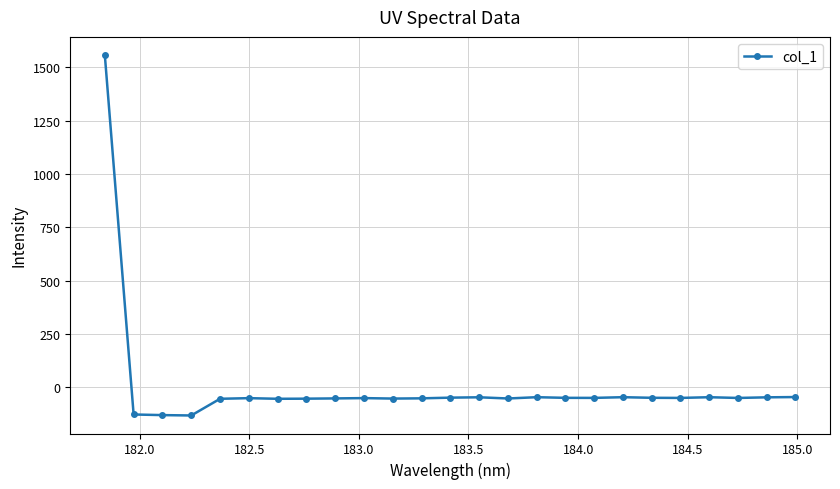

True or false: there are more than 2 points higher than both neighbors.

True